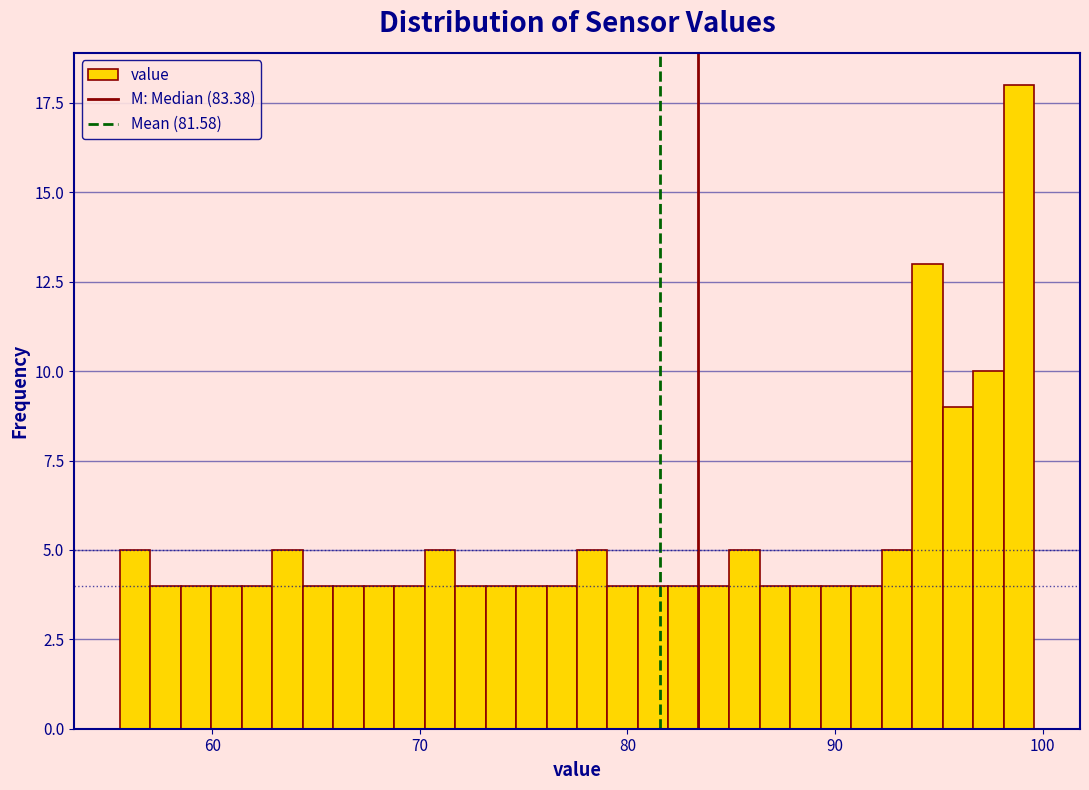

Read against the x-axis, roughly where is the centre of the tallest bar?

99